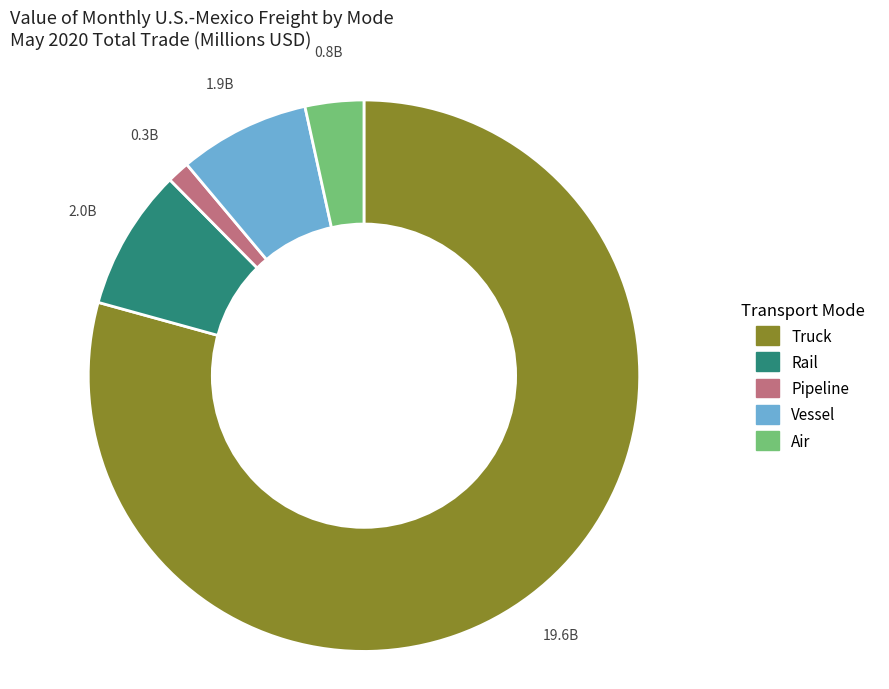

Which slice represents more than half of the pie?

Truck